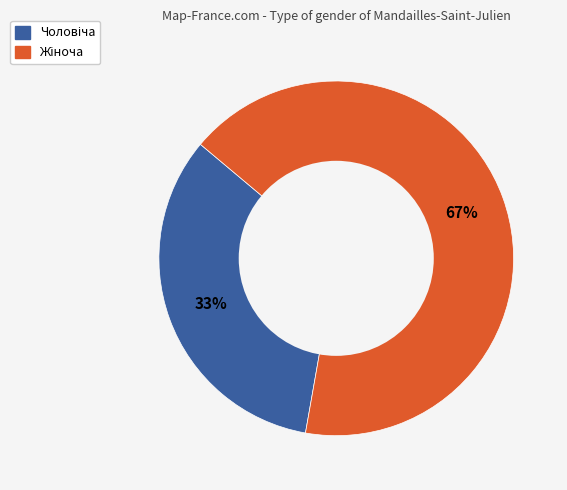

Is there a majority slice in this chart?

Yes